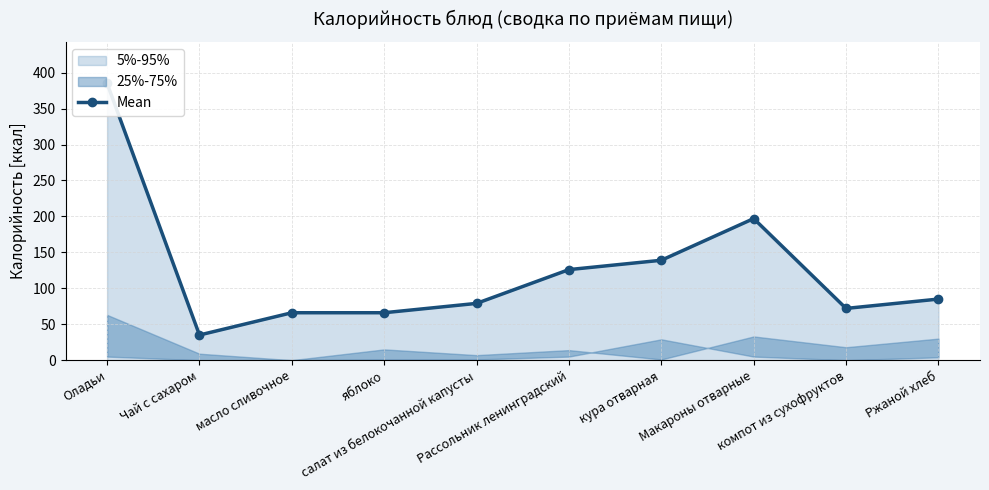

How many values exceed 85?

4